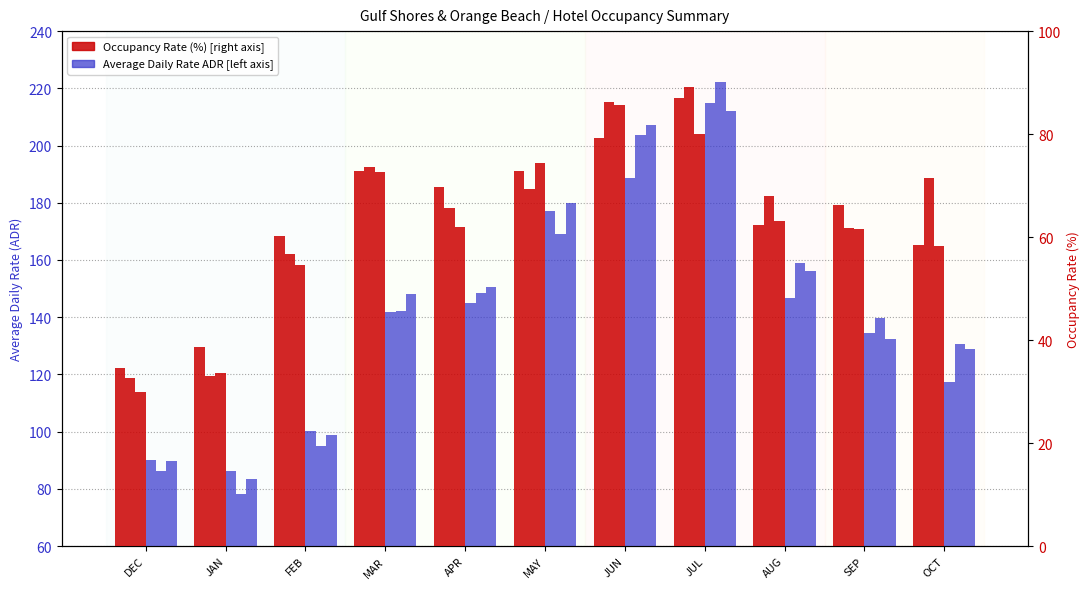

Which label corresponds to the largest value in the chart?

JUL